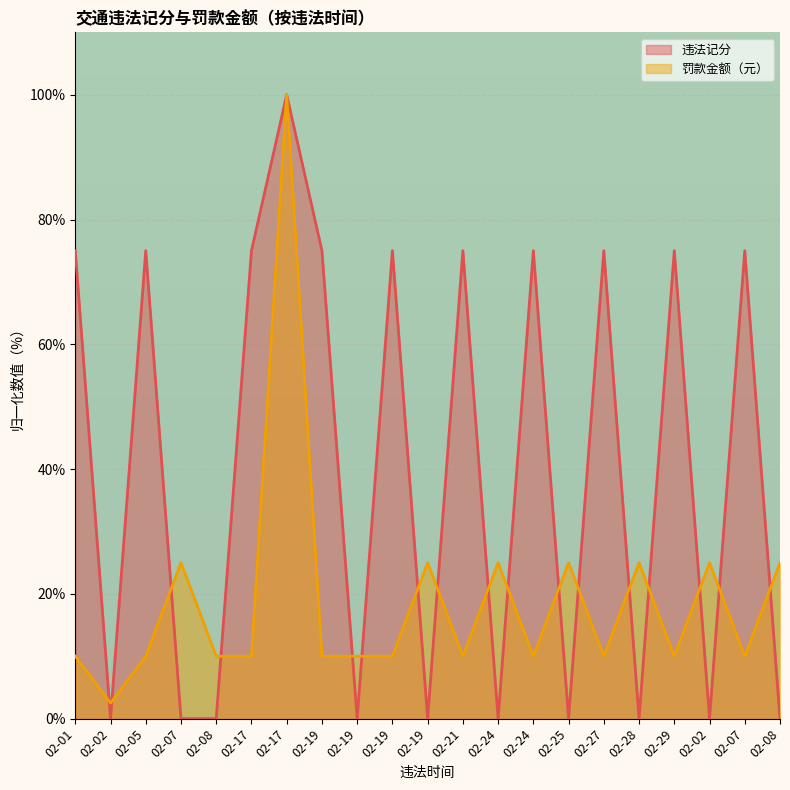

How many positive values does the 违法记分 series have?

11